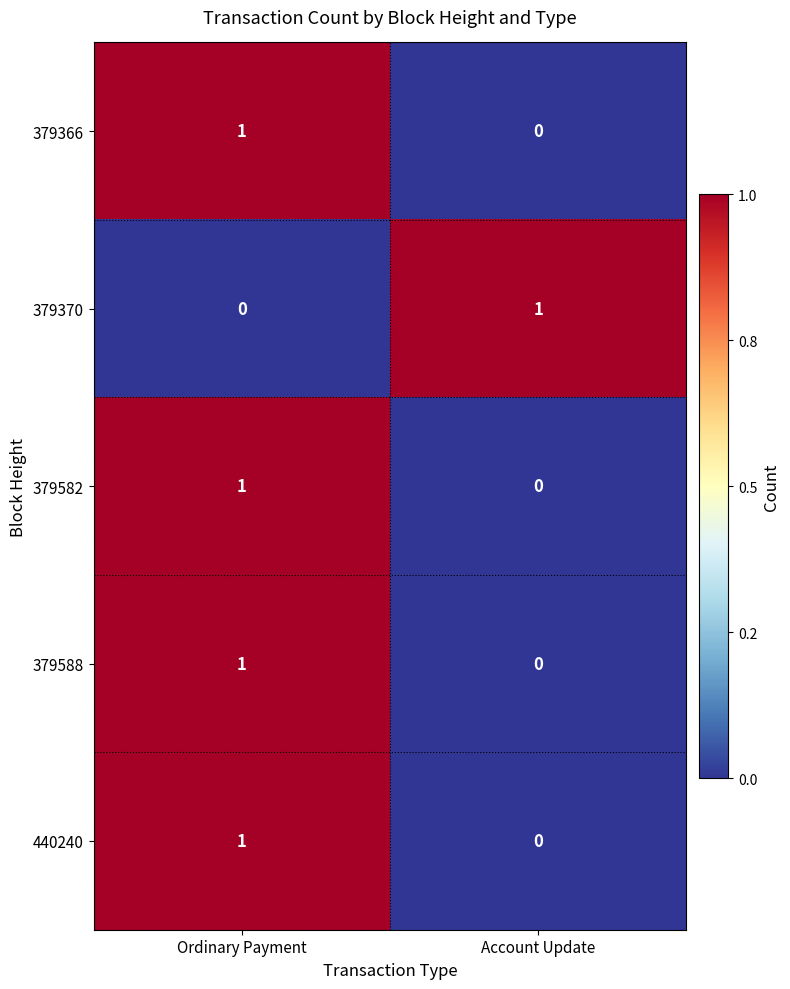

List the labels in order of 440240 value, smallest first.

Account Update, Ordinary Payment